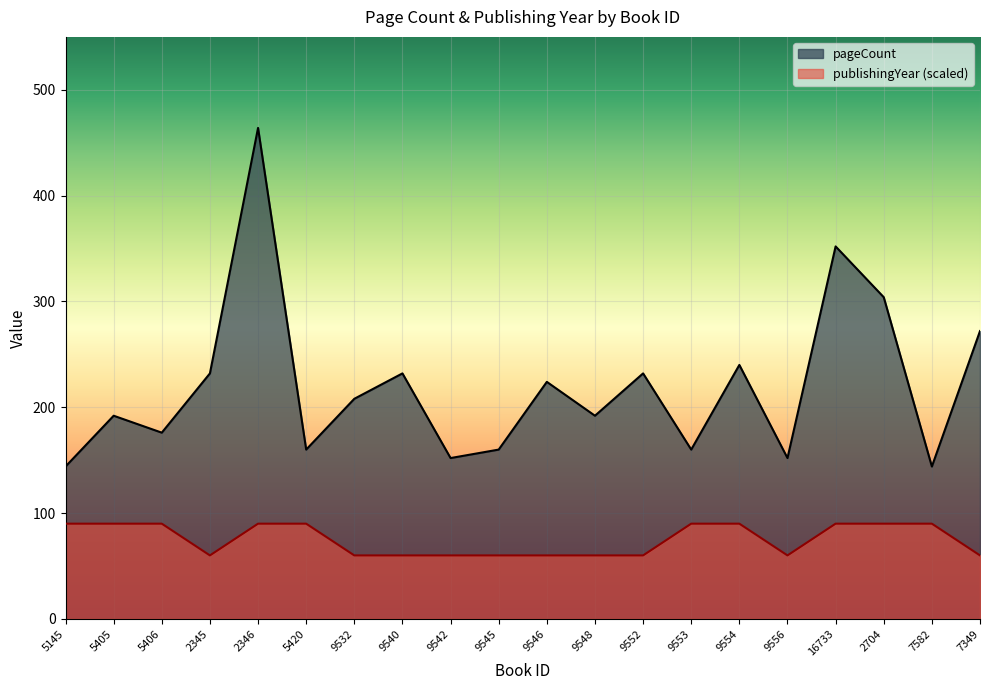

True or false: pageCount has more than 2 points higher than both neighbors.

True